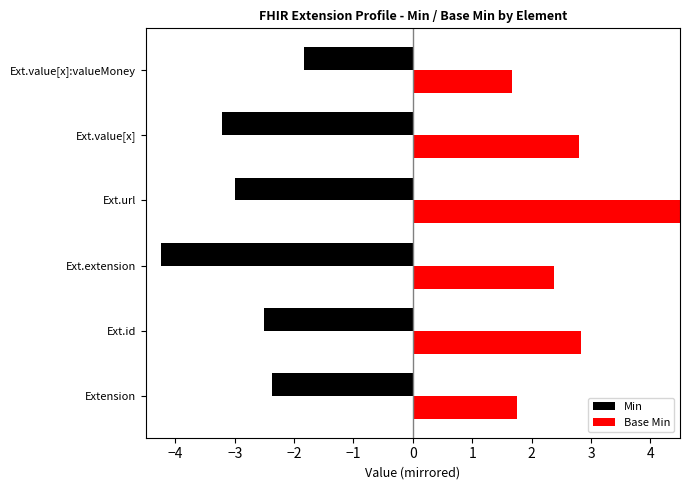

At how many categories does at least one series exceed -3?

6